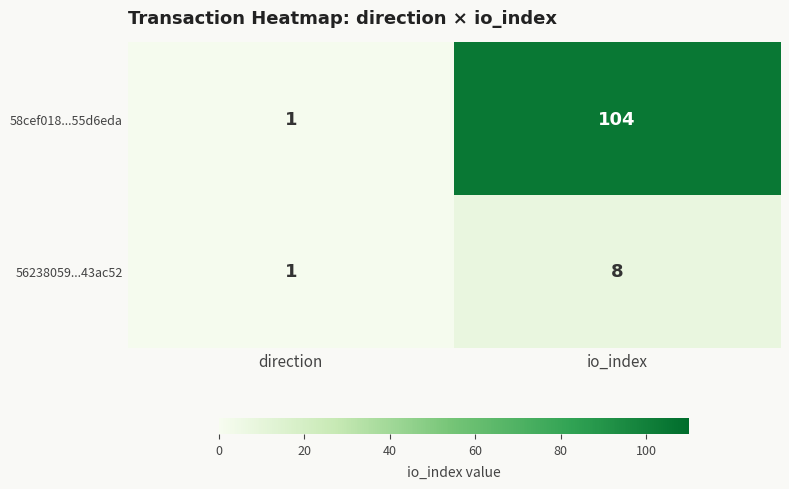

At which label is 56238059...43ac52 closest to 4?

direction